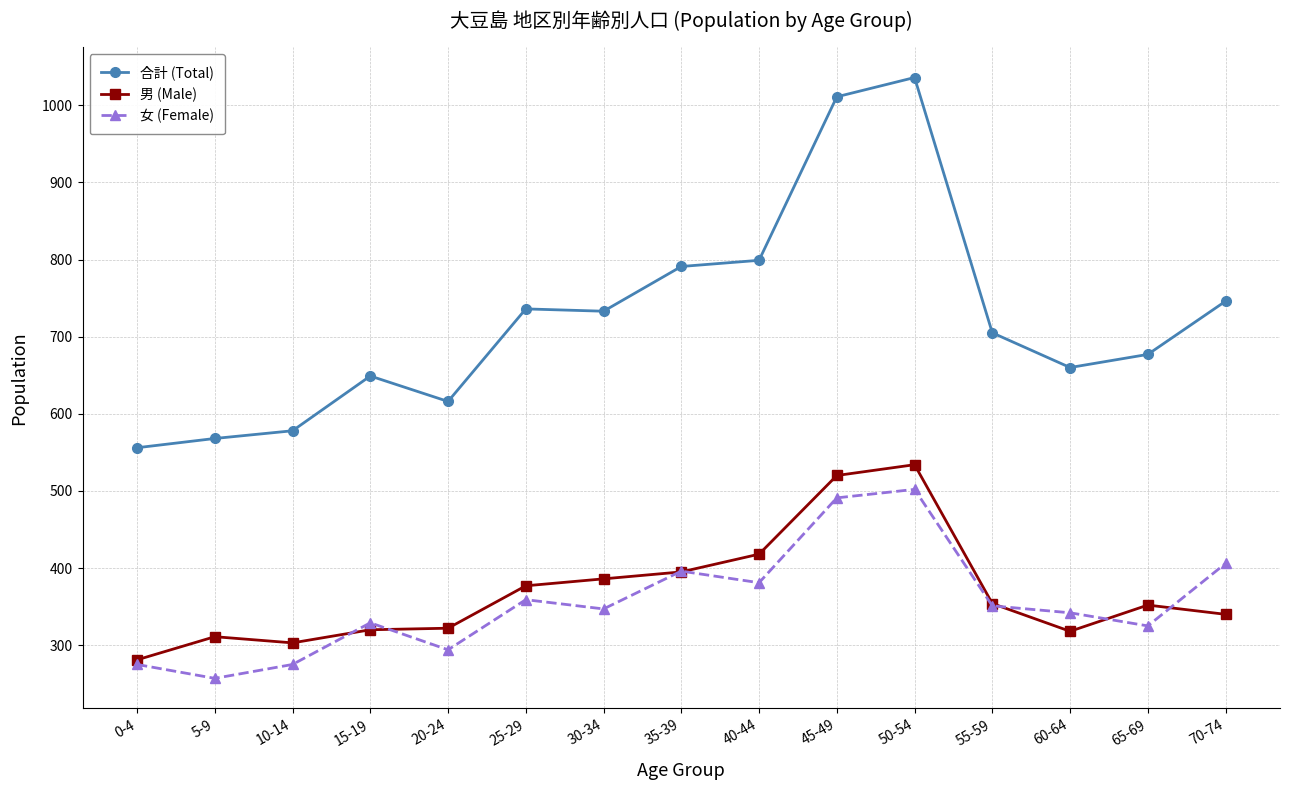

Which series has the widest spread of values?

合計 (Total)